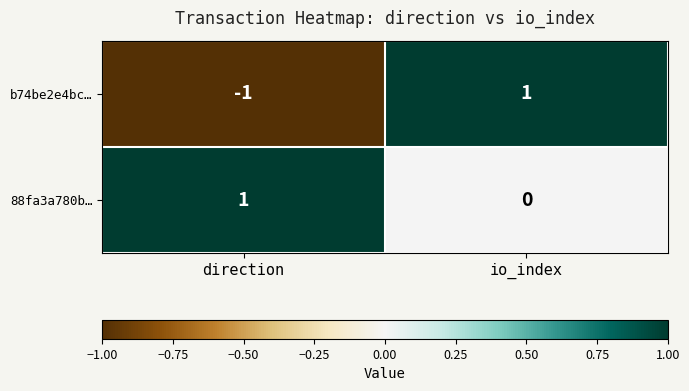

The value of b74be2e4bc… at io_index is 1. True or false?

True